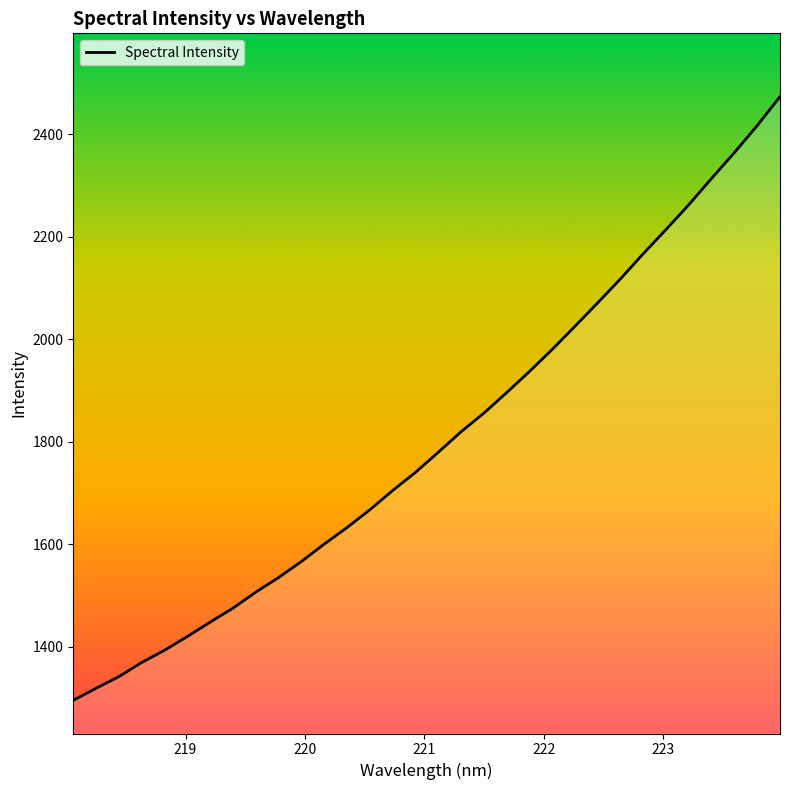

What is the difference between the maximum and minimum values?

1178.3